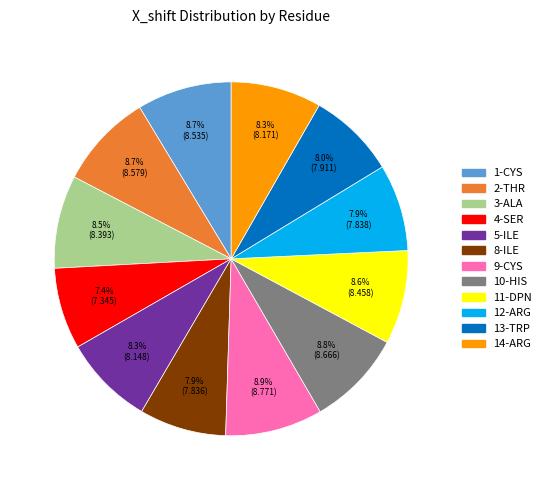

What is the ratio of the value at 13-TRP to the value at 8-ILE?

1.0